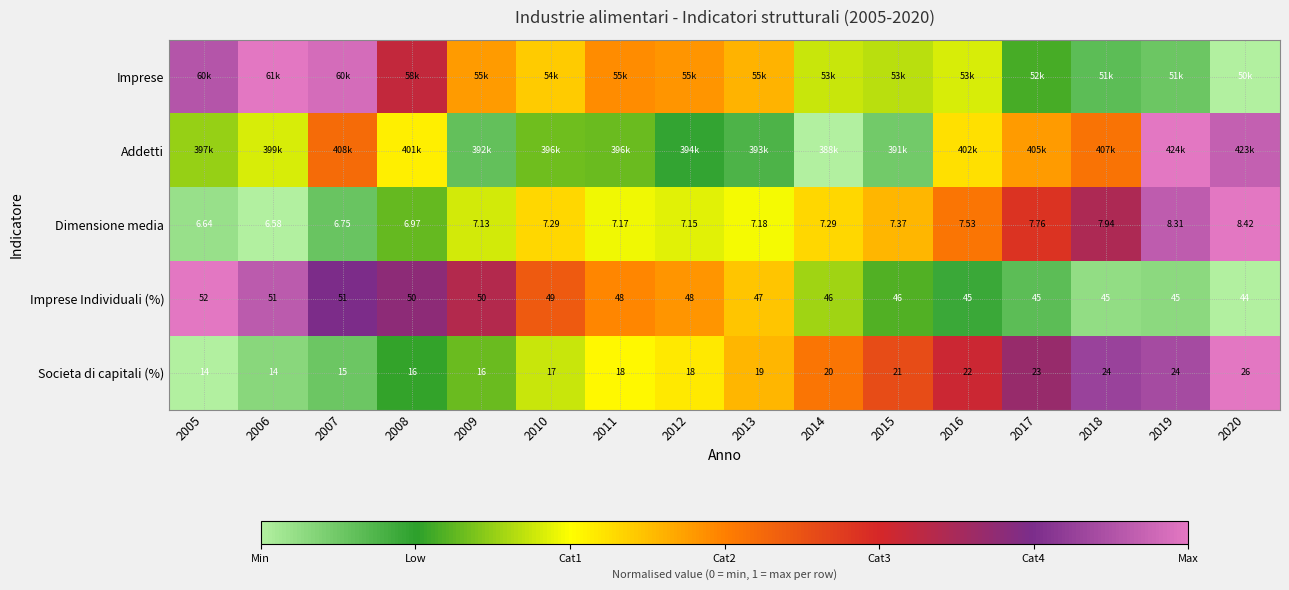

At which category is the sum across all series the highest?

2019